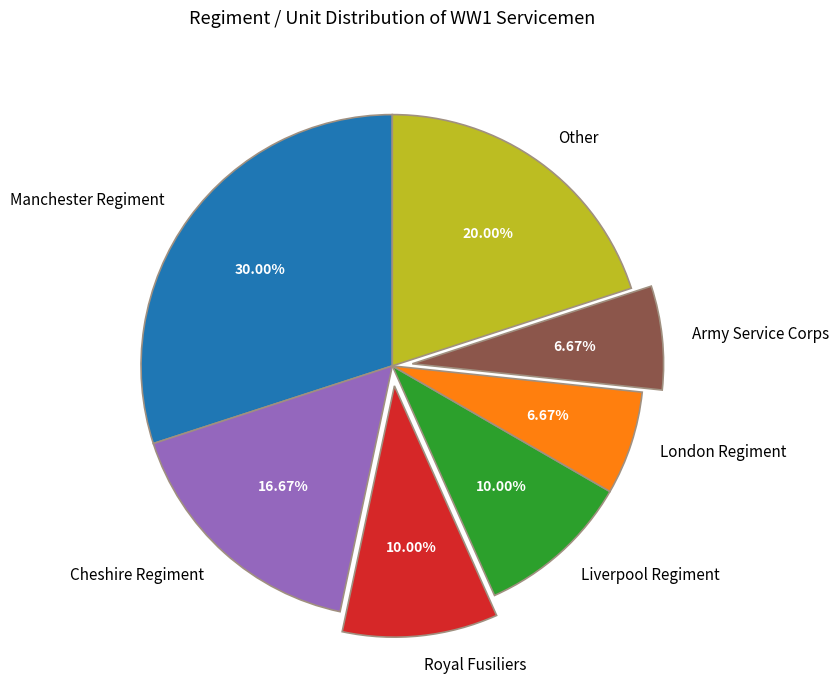

Which category has the biggest portion of the pie?

Manchester Regiment